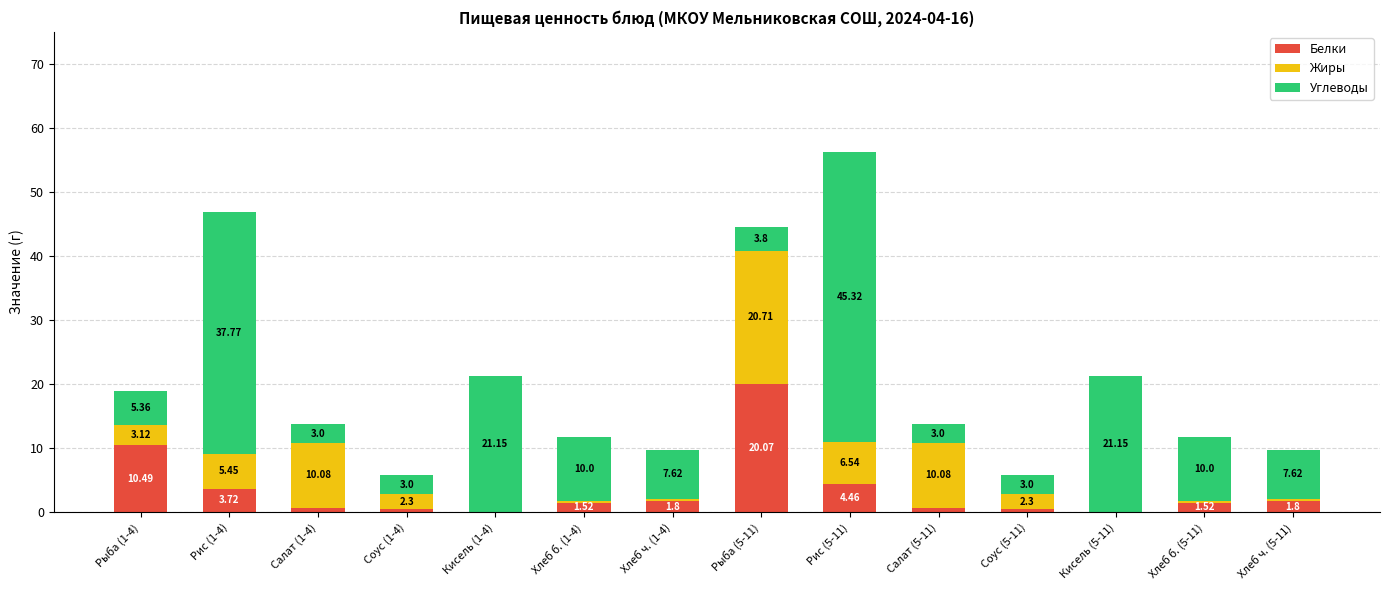

What is the total value across all series at Кисель (1-4)?

21.3